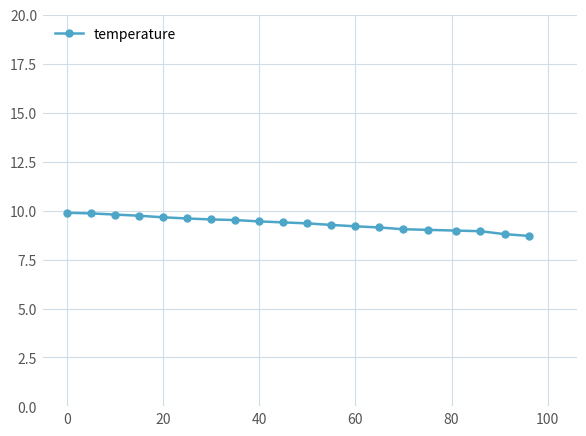

What is the value of the 15th point from the left?

9.1